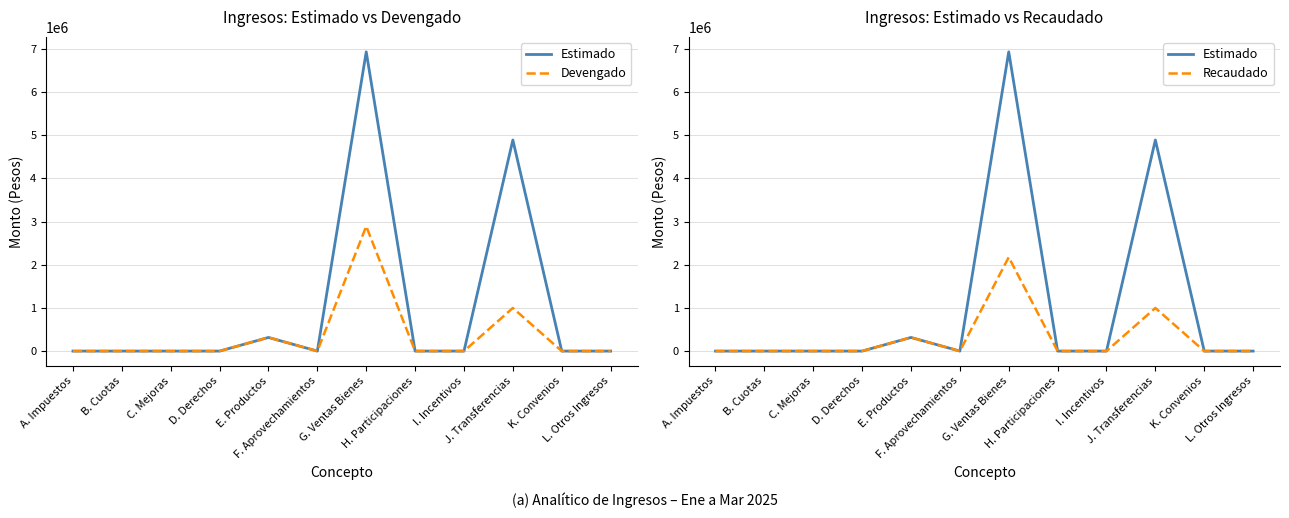

True or false: Recaudado has more than 0 points higher than both neighbors.

True